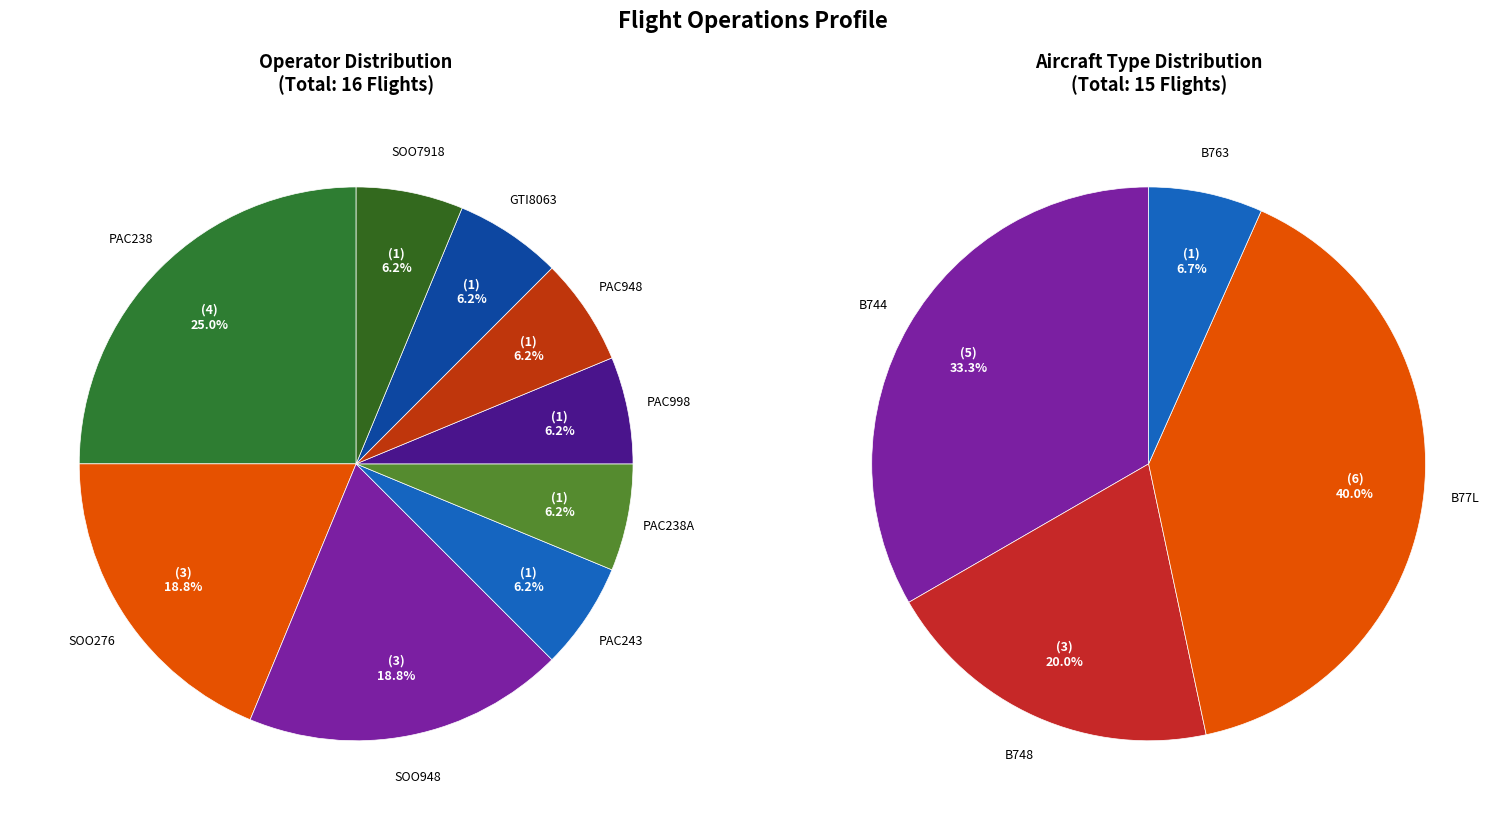

Is there a majority slice in this chart?

No